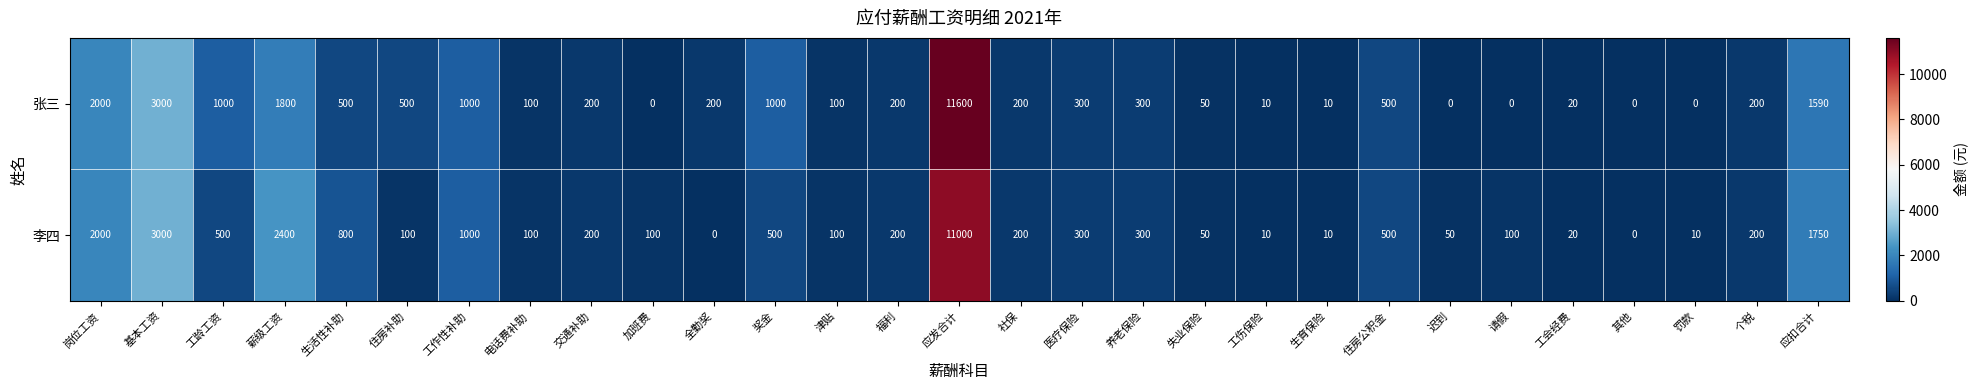

Between 生活性补助 and 加班费, which series saw the biggest shift?

李四